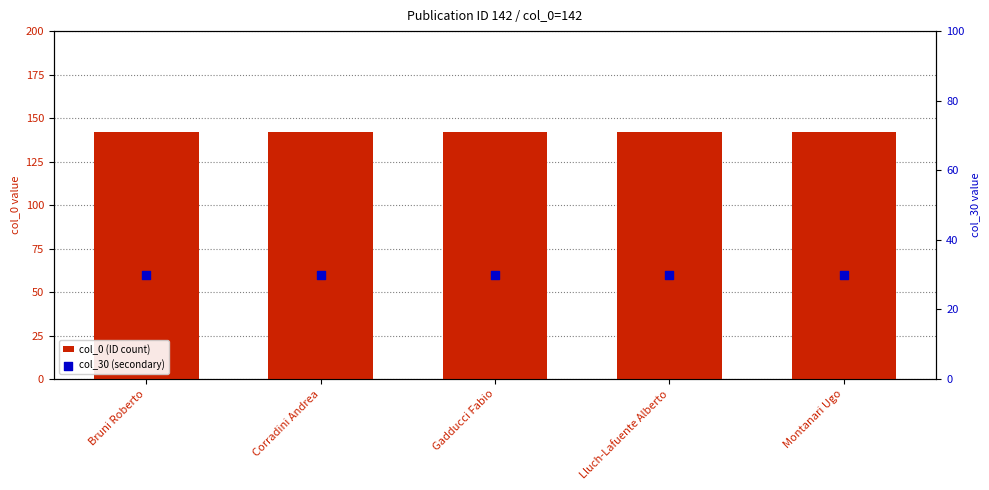

Which series has the largest total across all categories?

col_0 (ID count)